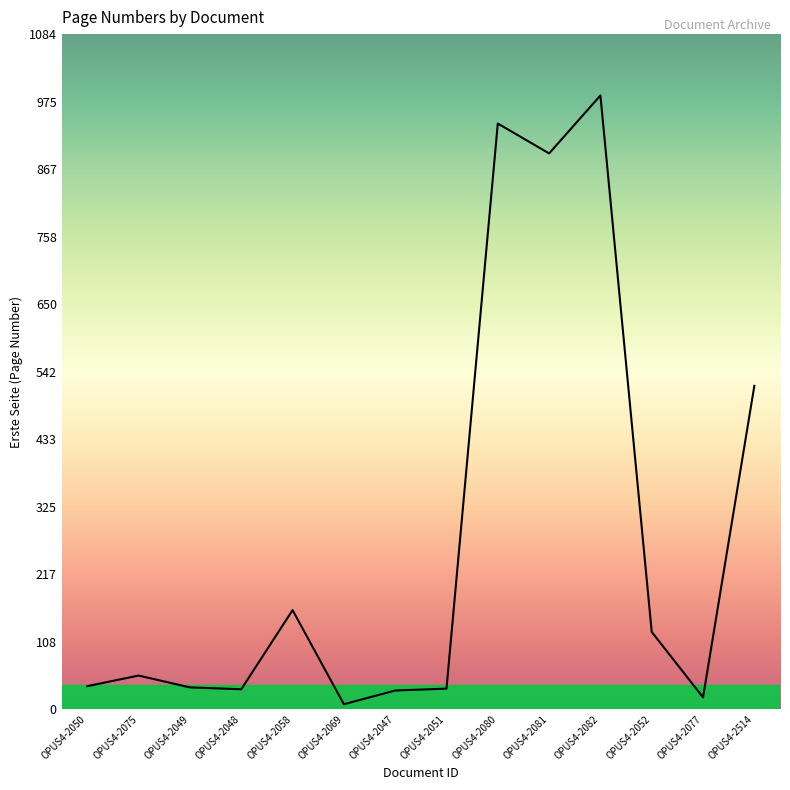

True or false: the data has more than 2 interior local peaks.

True